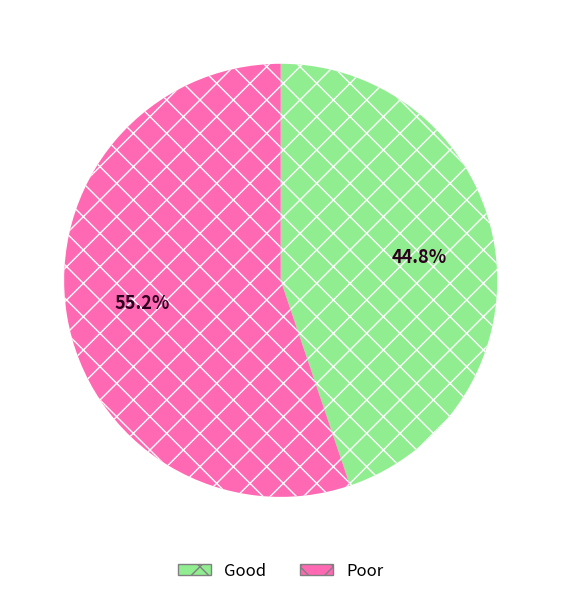

Which category accounts for the majority?

Poor